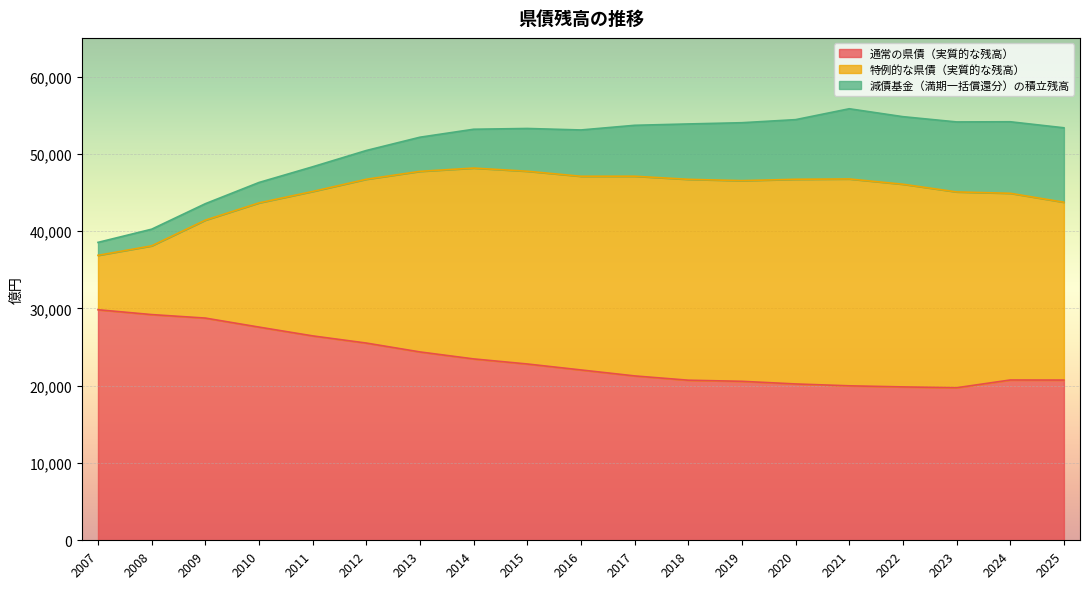

What is the maximum value for 通常の県債（実質的な残高）?

29828